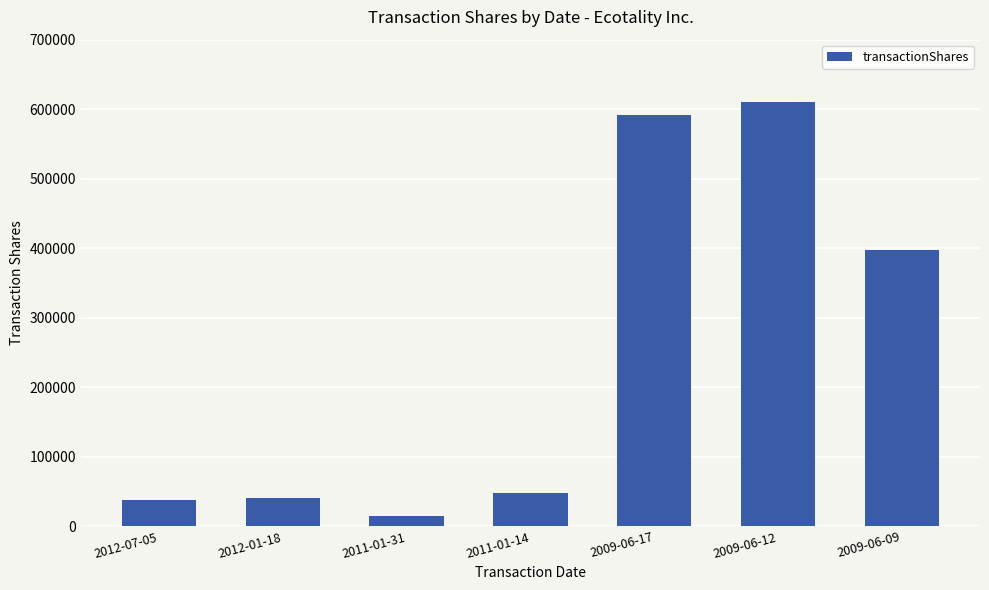

What is the approximate value at 2012-07-05?

37500